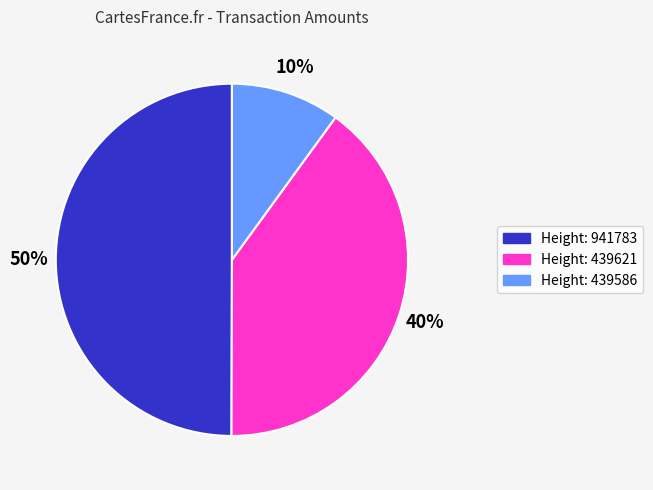

To the nearest percent, what is the difference between the largest and smallest slice percentages?

40%